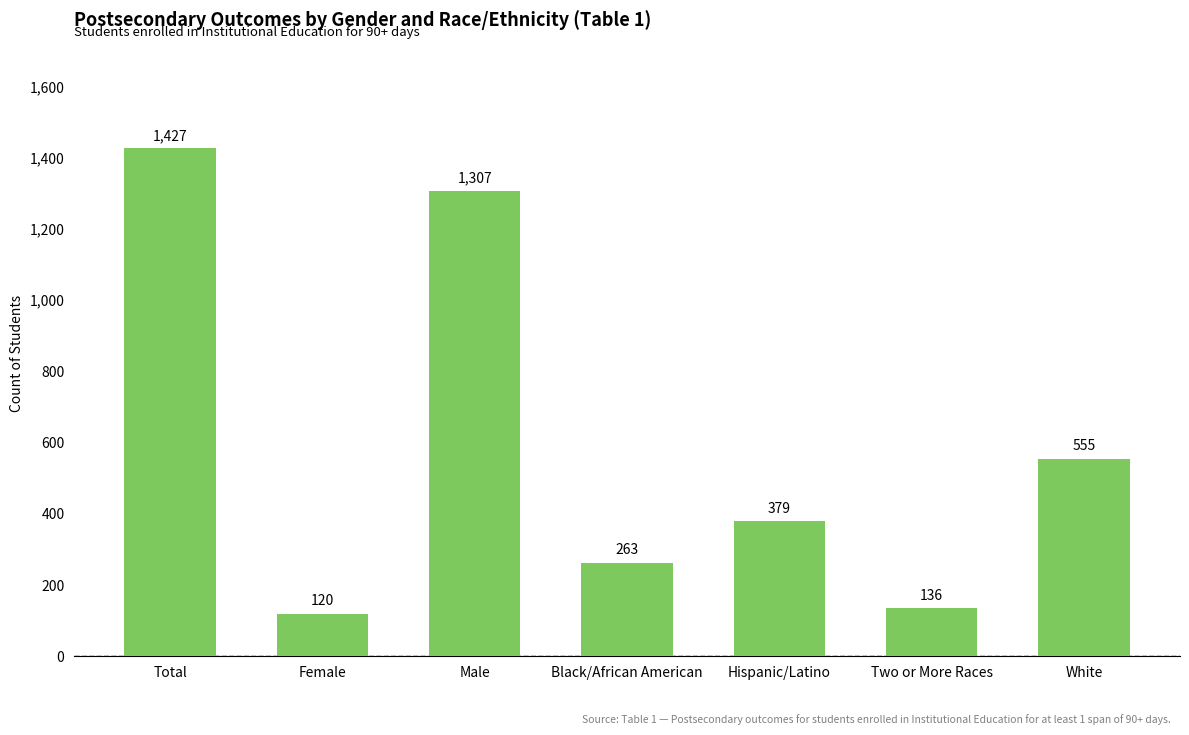

Where does the data first go above 379?

Total